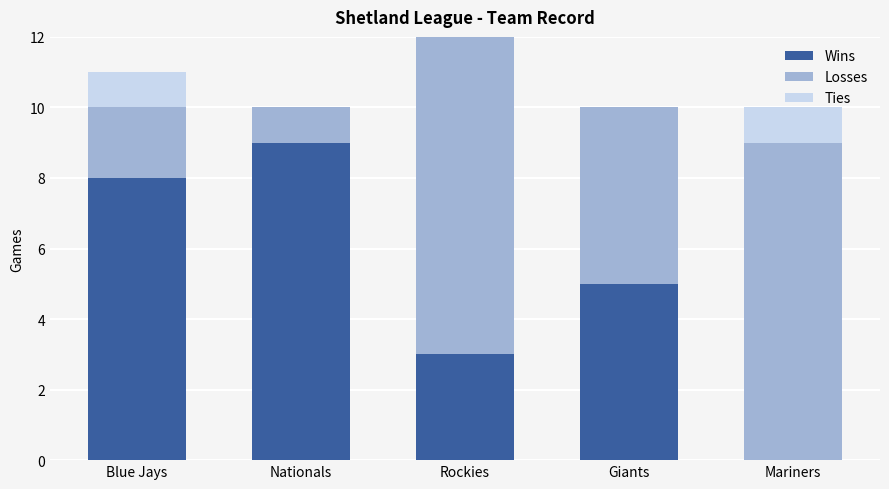

At which label does Wins reach its peak?

Nationals